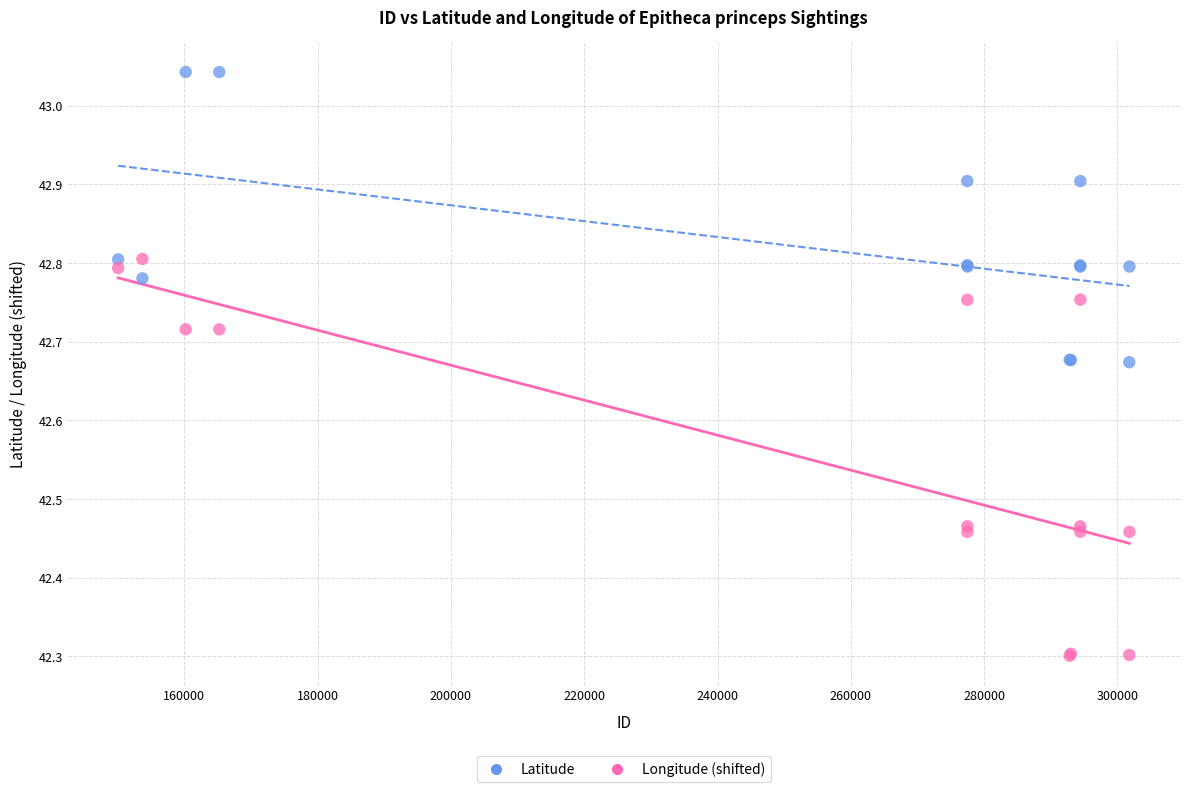

Which series reaches the maximum Y coordinate?

Latitude